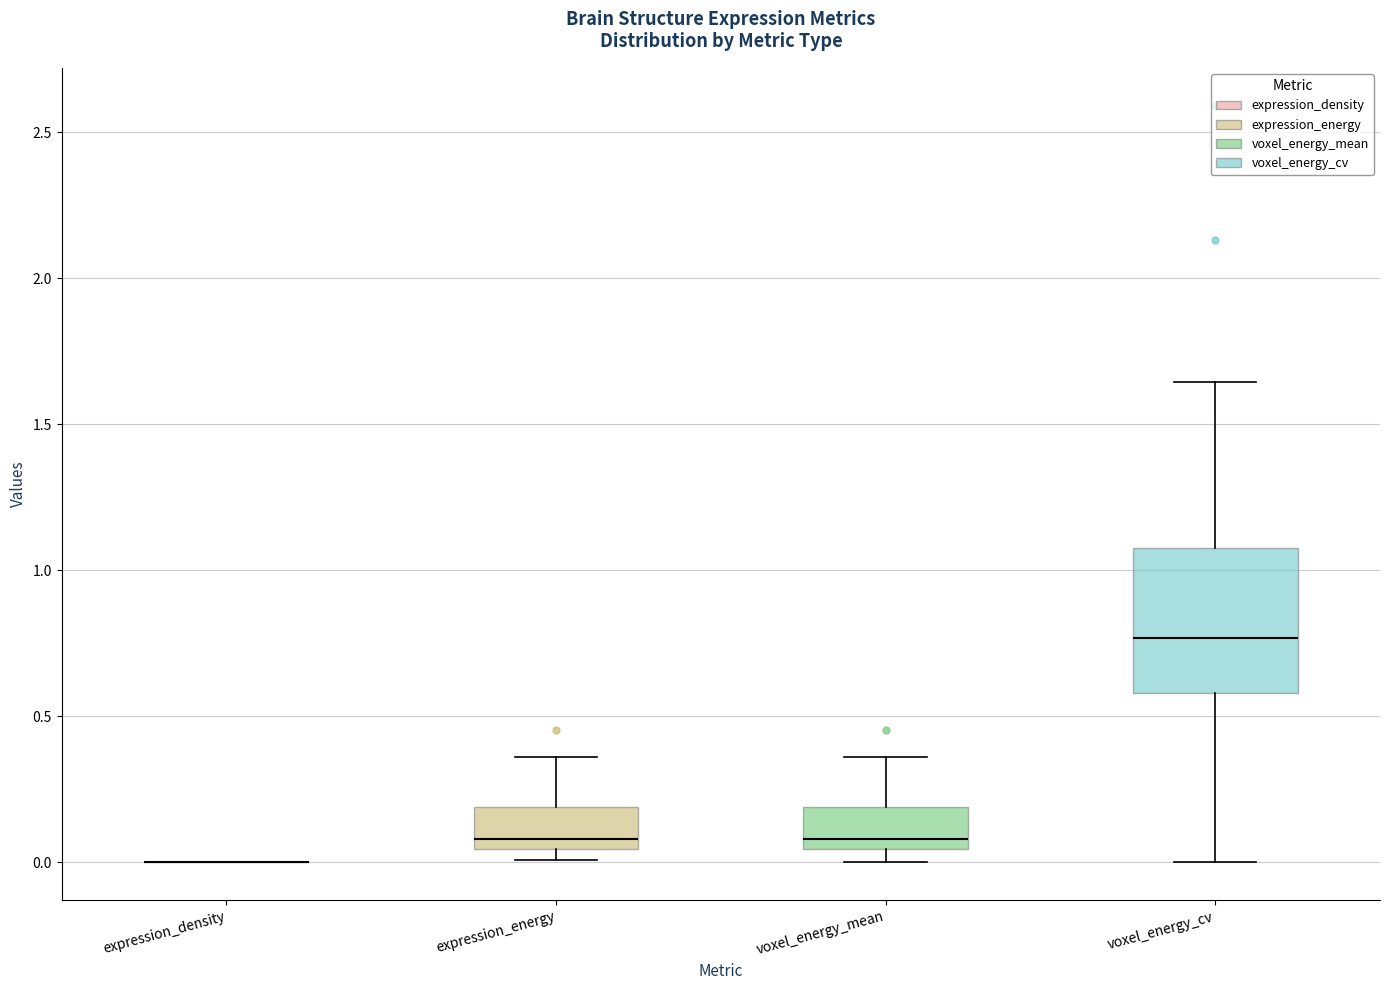

Reading left to right, read every box against the y-axis: the position of its median line, the range the box covers, and the ends of its whiskers. The values are not printed on the chart, so give them approximately, as read against the axis.

expression_density: box collapsed to a line at 0.00, whiskers 0.00 to 0.00
expression_energy: median 0.10, box 0.05 to 0.20, whiskers 0.00 to 0.35
voxel_energy_mean: median 0.10, box 0.05 to 0.20, whiskers 0.00 to 0.35
voxel_energy_cv: median 0.75, box 0.60 to 1.10, whiskers 0.00 to 1.65